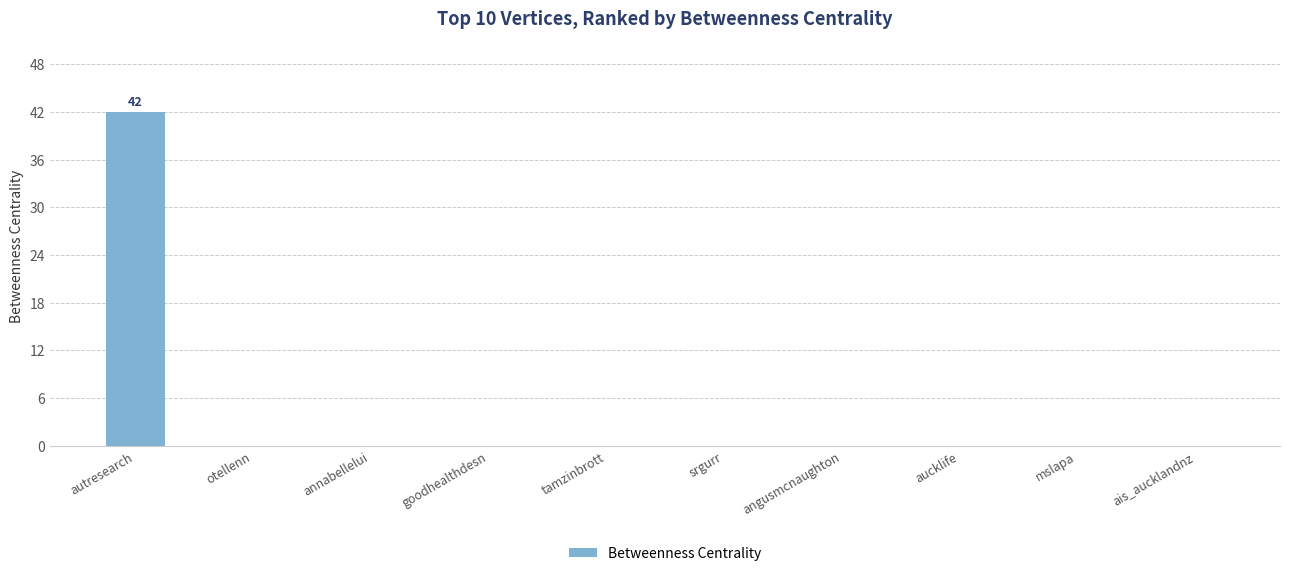

The chart shows a value of 0 at aucklife. True or false?

True